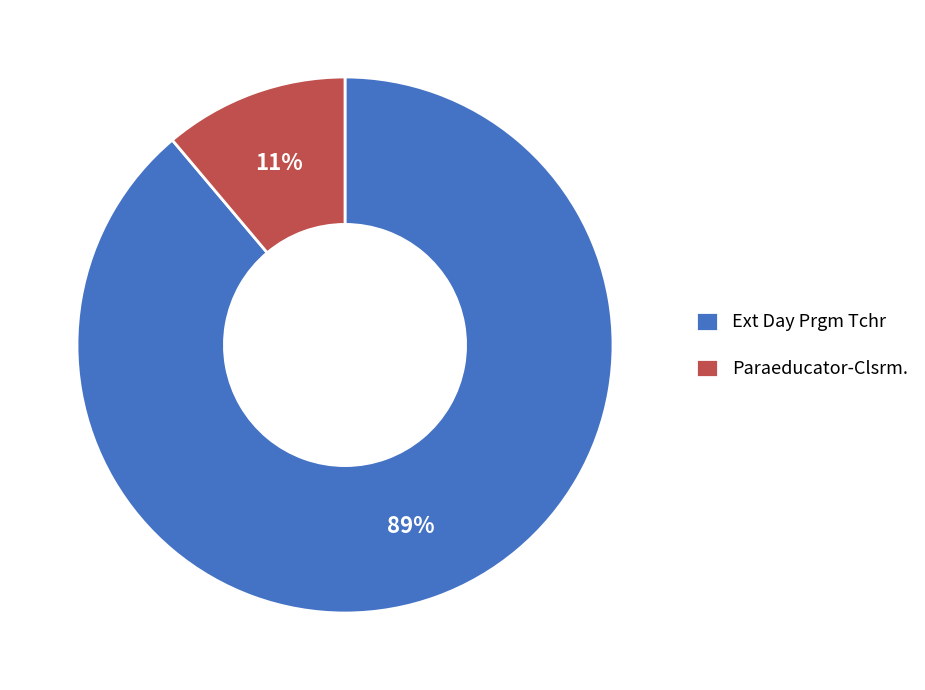

True or false: Paraeducator-Clsrm. accounts for 11% of the total.

True